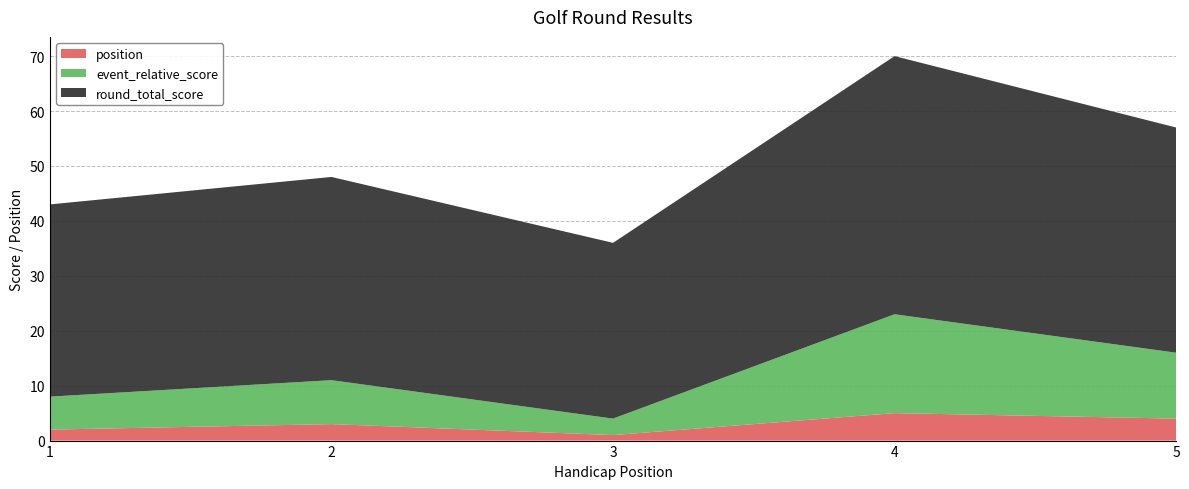

Reading left to right, transcribe all the data shown in this chart.

position: 2	3	1	5	4
event_relative_score: 6	8	3	18	12
round_total_score: 35	37	32	47	41